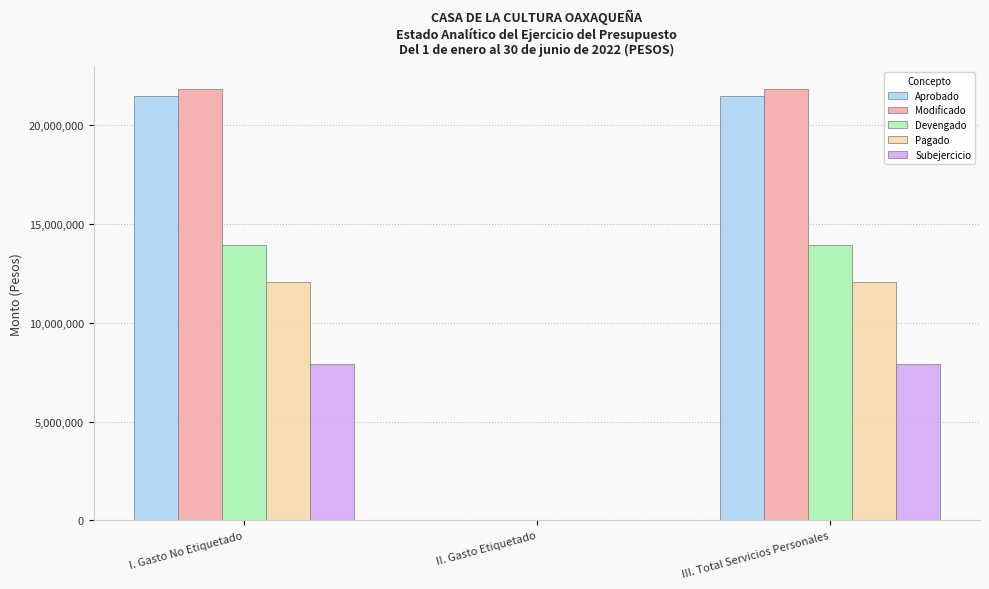

Is it true that Pagado equals 21585992 at I. Gasto No Etiquetado?

False